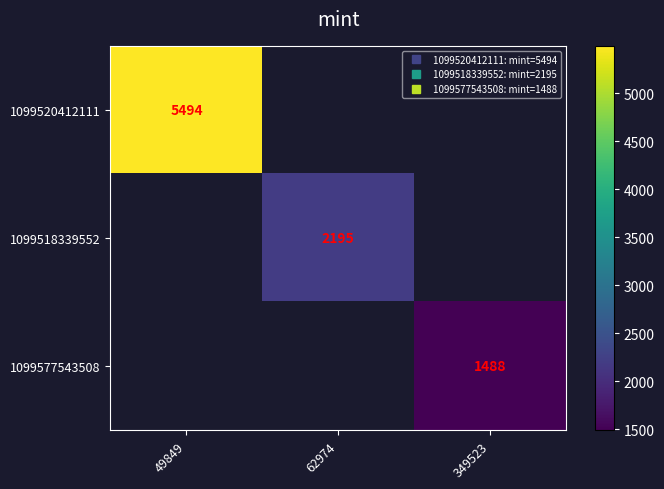

Which category has the lowest value in the 1099520412111 series?

49849